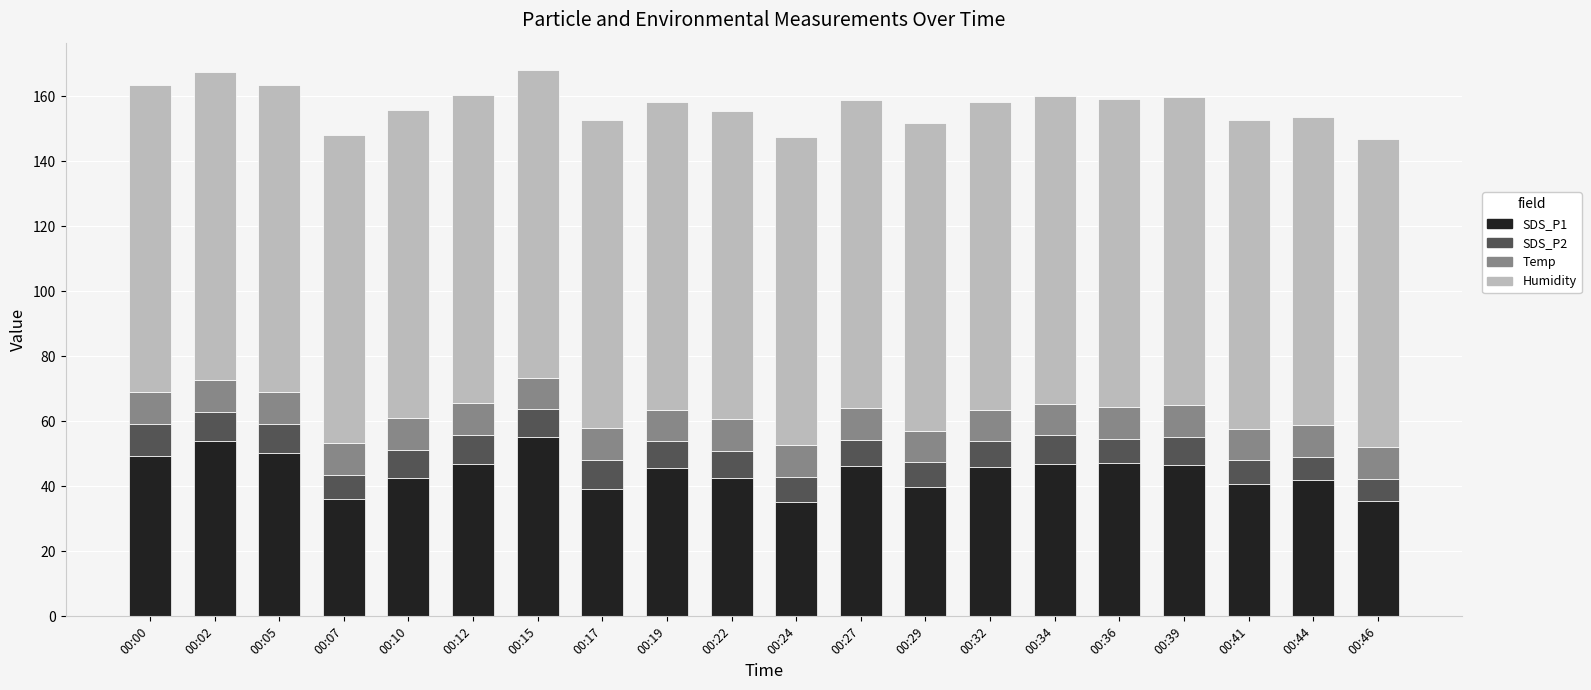

What is the lowest value of the SDS_P1 series?

35.2